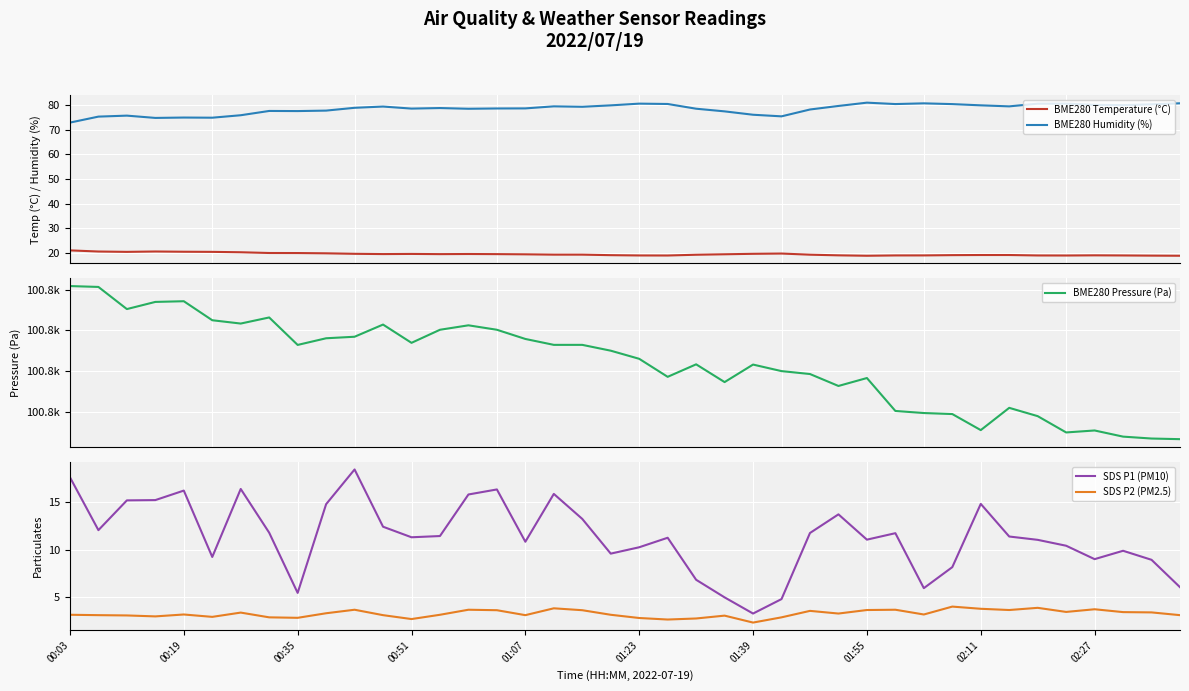

Reading right to left, extract all data points from this chart.

BME280 Temperature (°C): 18.8	18.9	19.0	19.0	18.9	19.0	19.1	19.1	19.1	19.0	19.0	18.8	19.0	19.3	19.7	19.6	19.4	19.2	18.9	19.0	19.1	19.3	19.3	19.4	19.5	19.6	19.5	19.6	19.5	19.6	19.8	19.9	20.0	20.3	20.4	20.5	20.6	20.4	20.6	21.0
BME280 Humidity (%): 80.8	80.3	80.0	80.1	80.6	80.6	79.5	79.9	80.4	80.7	80.5	81.0	79.7	78.2	75.5	76.1	77.5	78.6	80.5	80.6	79.9	79.3	79.5	78.7	78.7	78.5	78.8	78.6	79.4	78.9	77.8	77.6	77.7	75.9	74.9	75.0	74.8	75.8	75.3	72.9
BME280 Pressure (Pa): 100766.4	100766.7	100767.6	100770.7	100769.7	100777.7	100781.8	100770.8	100778.8	100779.2	100780.3	100796.5	100792.6	100798.5	100799.9	100803.1	100794.5	100803.2	100797.1	100806.0	100810.0	100812.8	100812.8	100815.8	100820.3	100822.5	100820.3	100813.8	100822.8	100816.8	100816.1	100812.8	100826.3	100823.3	100825.0	100834.3	100834.0	100830.5	100841.4	100841.8
SDS P1 (PM10): 6.1	8.9	9.9	9.0	10.4	11.1	11.4	14.8	8.2	6.0	11.8	11.1	13.7	11.8	4.8	3.3	5.0	6.8	11.3	10.3	9.6	13.2	15.9	10.8	16.4	15.8	11.4	11.3	12.4	18.4	14.8	5.5	11.8	16.4	9.2	16.2	15.2	15.2	12.1	17.6
SDS P2 (PM2.5): 3.1	3.4	3.5	3.8	3.5	3.9	3.7	3.8	4.0	3.2	3.7	3.7	3.3	3.6	2.9	2.4	3.1	2.8	2.7	2.8	3.2	3.6	3.9	3.1	3.6	3.7	3.2	2.7	3.1	3.7	3.3	2.9	2.9	3.4	3.0	3.2	3.0	3.1	3.1	3.2